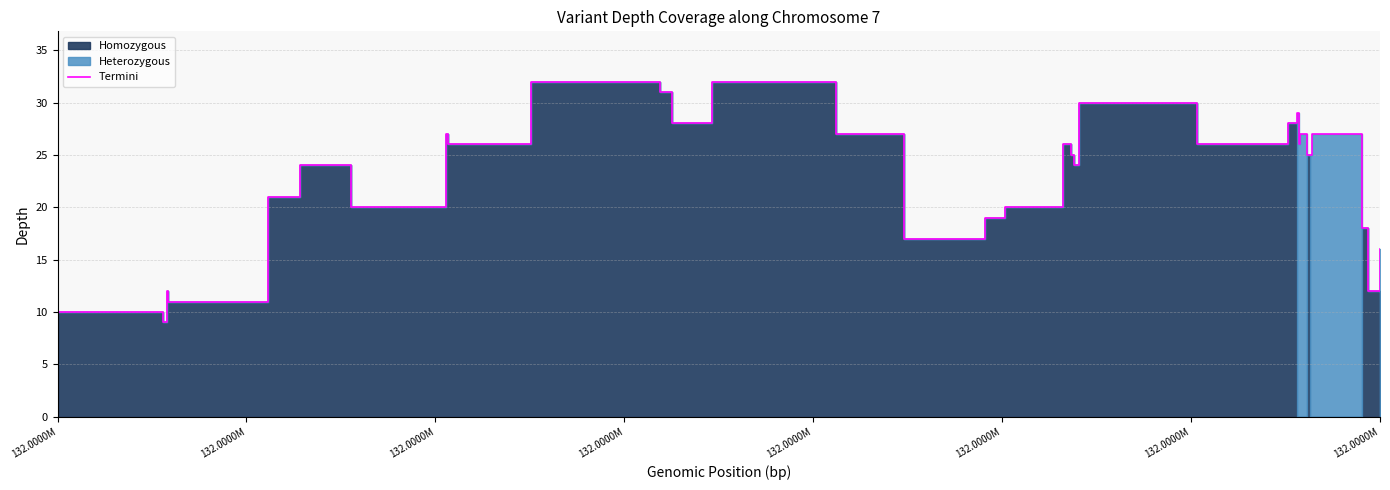

Is it true that the value at 16 is 38?

False